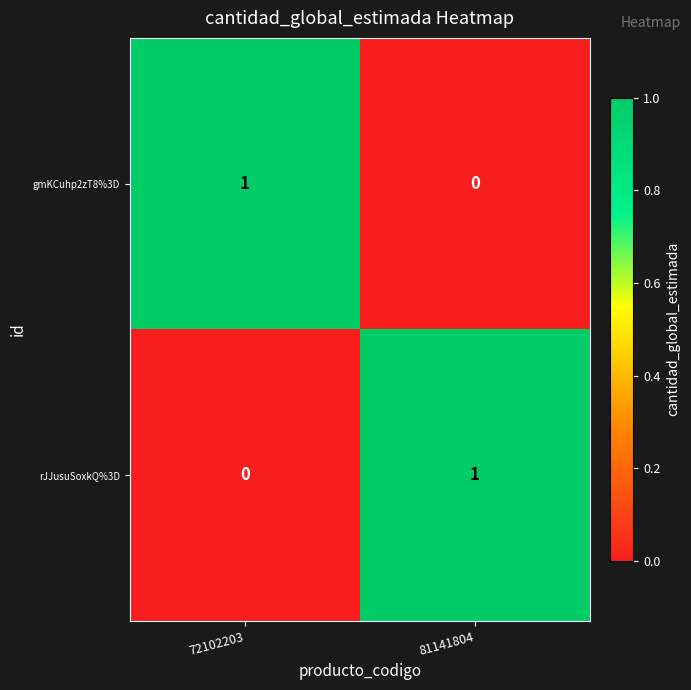

Reading left to right, what are all the values shown in this chart?

gmKCuhp2zT8%3D: 72102203=1	81141804=0
rJJusuSoxkQ%3D: 72102203=0	81141804=1